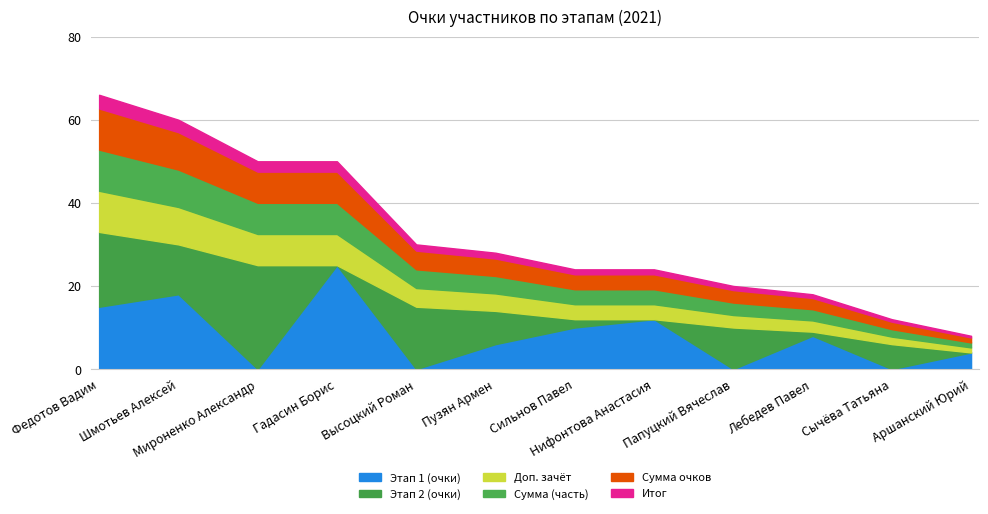

At which category is the sum across all series the highest?

Федотов Вадим